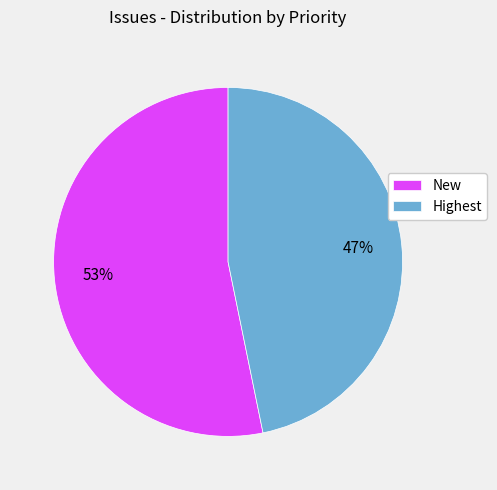

Count the number of slices in the pie.

2